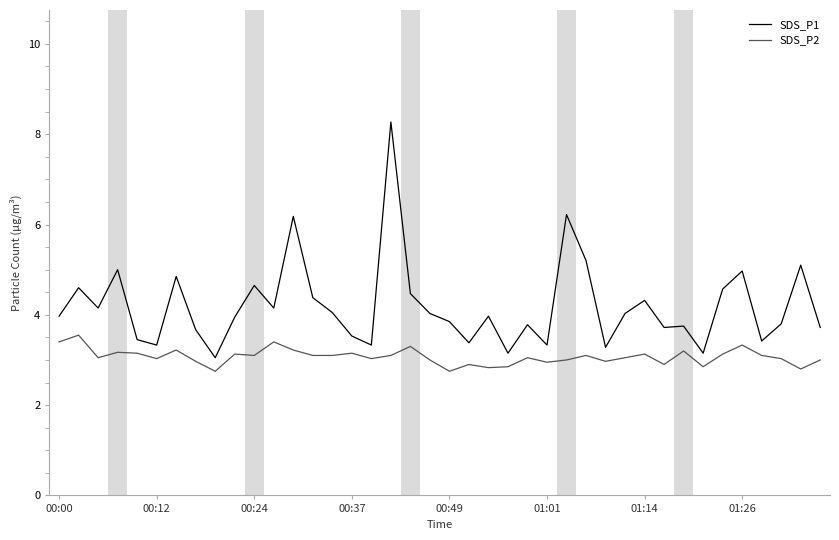

In SDS_P1, how many points are lower than both neighbors (excluding endpoints)?

12